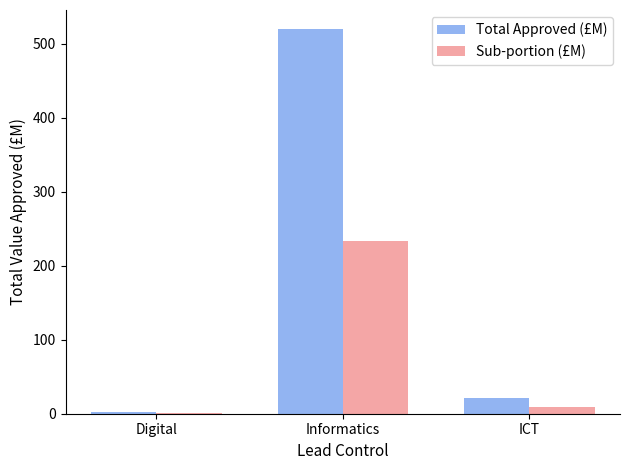

Between Digital and Informatics, which series saw the biggest shift?

Total Approved (£M)